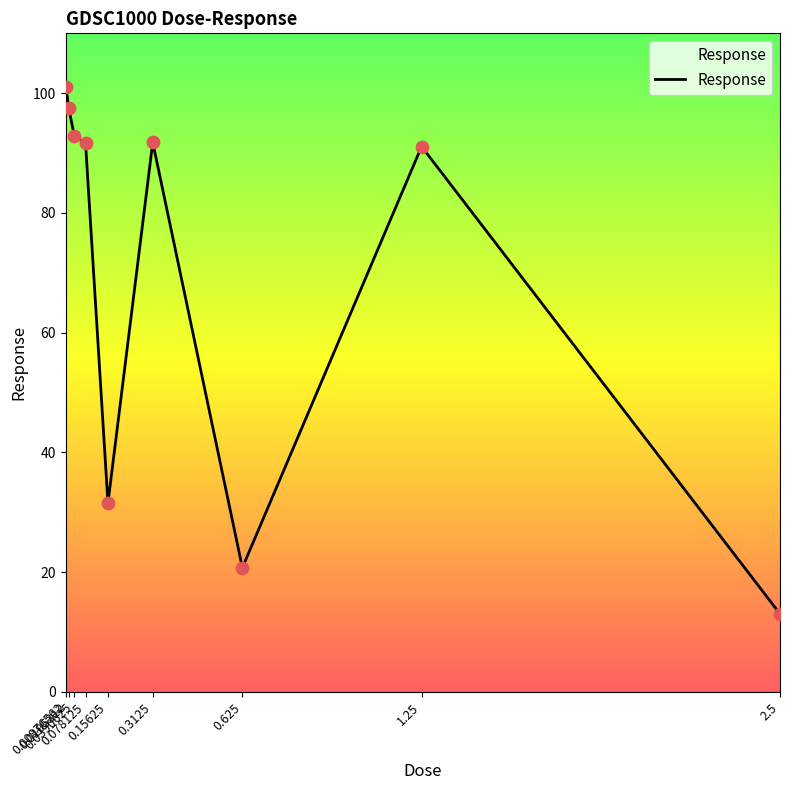

What is the ratio of the value at 0.0195312 to the value at 0.00976562?

1.0